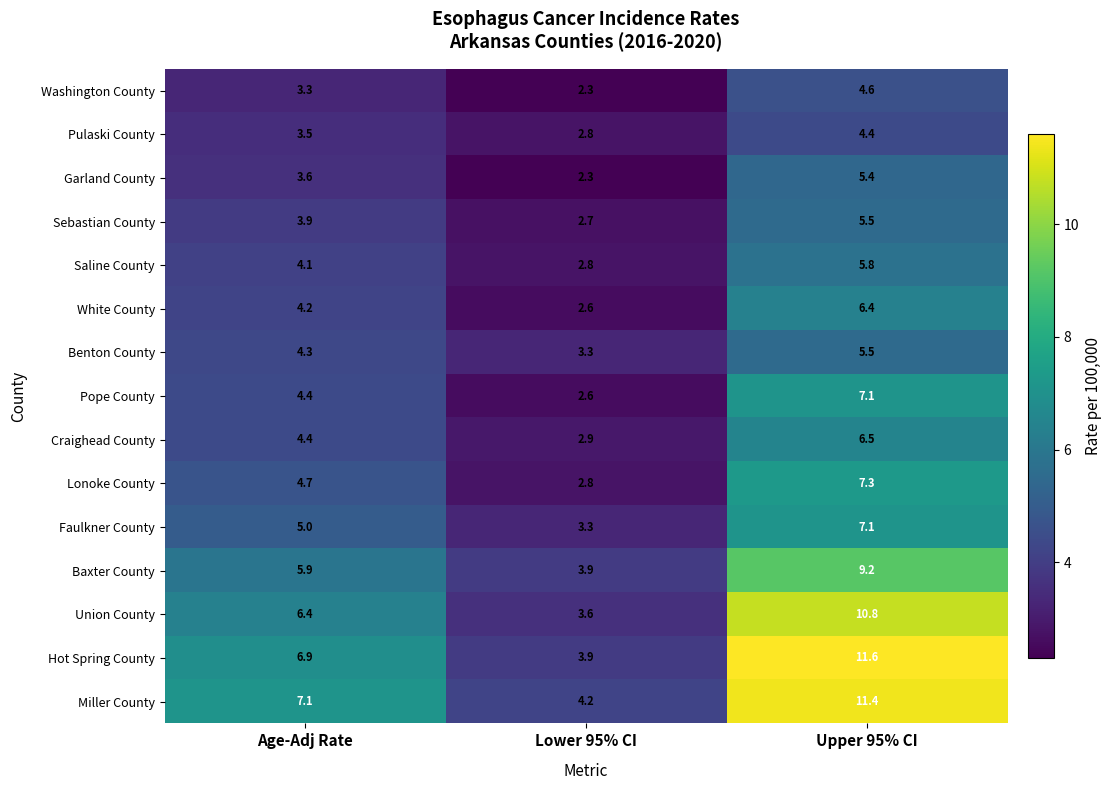

Which series has the largest total across all categories?

Miller County